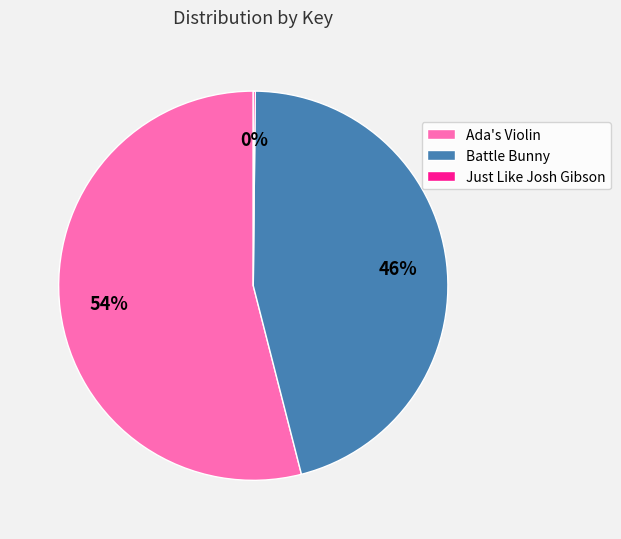

Does Ada's Violin represent more than half of the total?

Yes